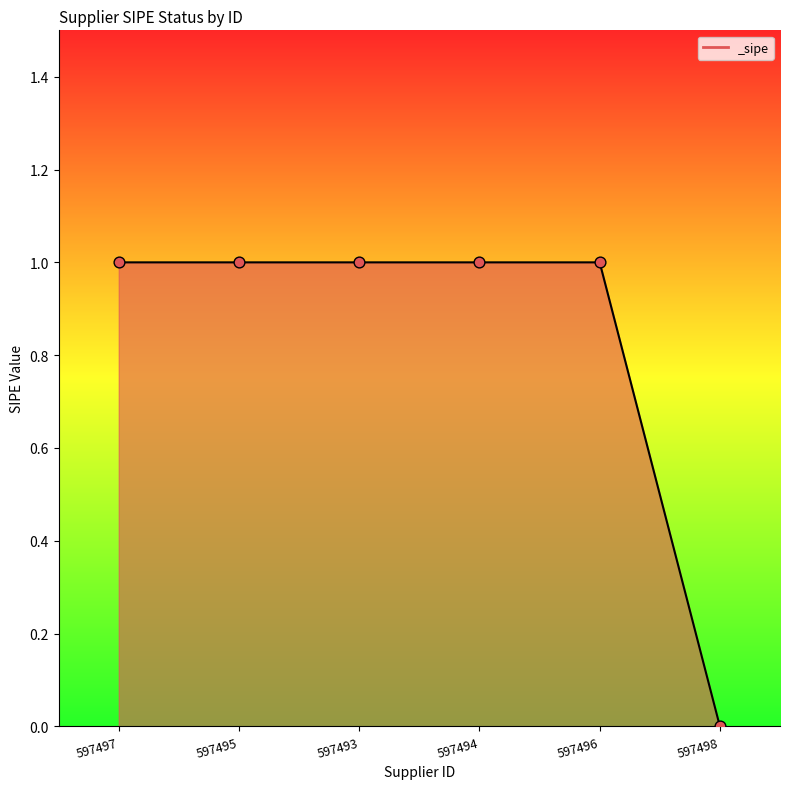

What is the ratio of the value at 597495 to the value at 597493?

1.0